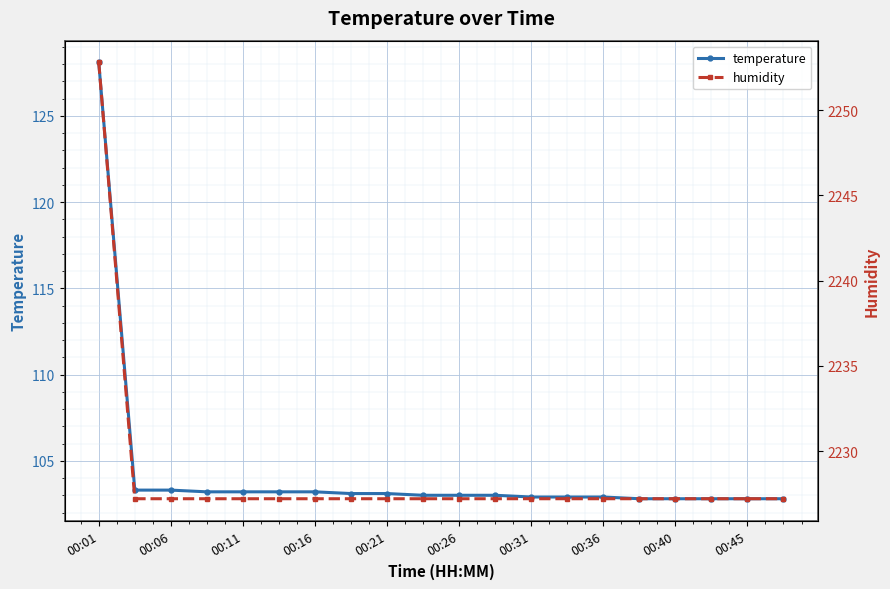

The value of temperature at 00:40 is 102.8. True or false?

True